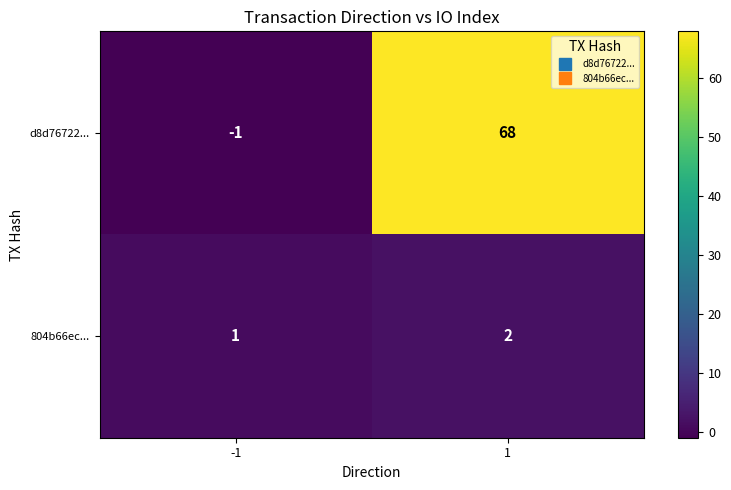

At which category is the sum across all series the highest?

1